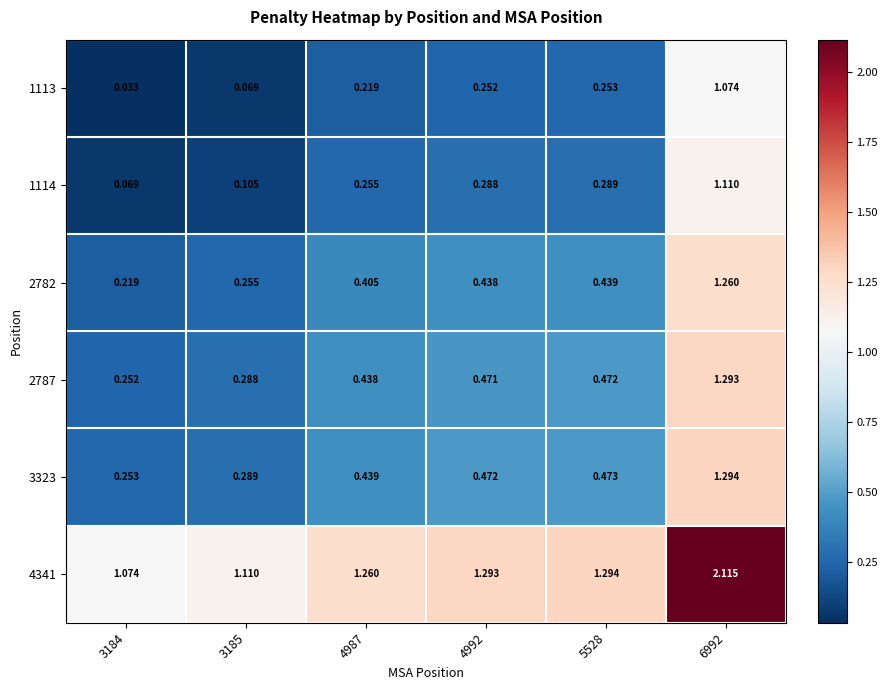

Reading left to right, extract all data points from this chart.

1113: 3184=0.0	3185=0.1	4987=0.2	4992=0.3	5528=0.3	6992=1.1
1114: 3184=0.1	3185=0.1	4987=0.3	4992=0.3	5528=0.3	6992=1.1
2782: 3184=0.2	3185=0.3	4987=0.4	4992=0.4	5528=0.4	6992=1.3
2787: 3184=0.3	3185=0.3	4987=0.4	4992=0.5	5528=0.5	6992=1.3
3323: 3184=0.3	3185=0.3	4987=0.4	4992=0.5	5528=0.5	6992=1.3
4341: 3184=1.1	3185=1.1	4987=1.3	4992=1.3	5528=1.3	6992=2.1